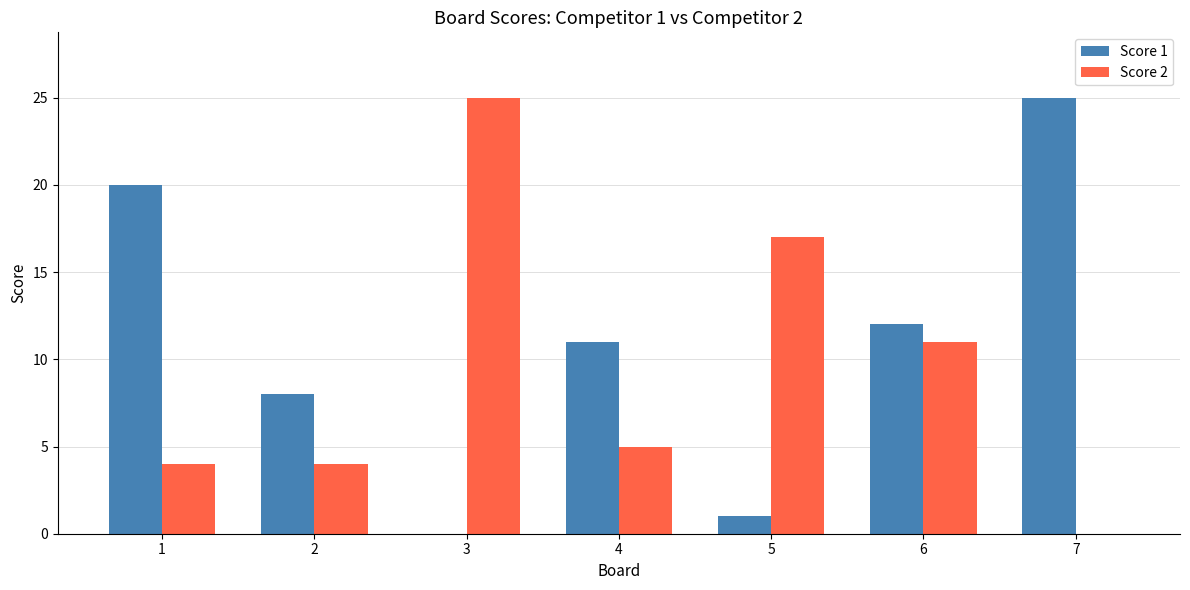

Reading right to left, what are all the values shown in this chart?

Score 1: 25	12	1	11	0	8	20
Score 2: 0	11	17	5	25	4	4